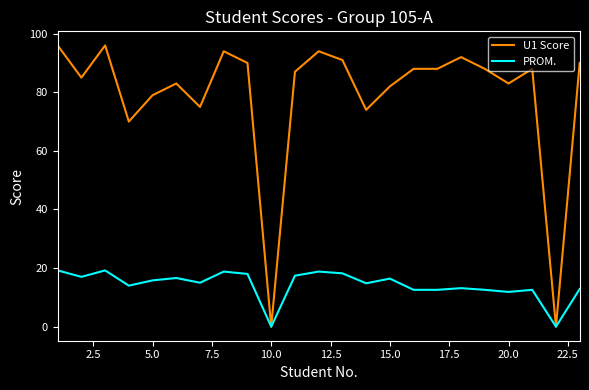

List the series in order of their overall mean, highest first.

U1 Score, PROM.